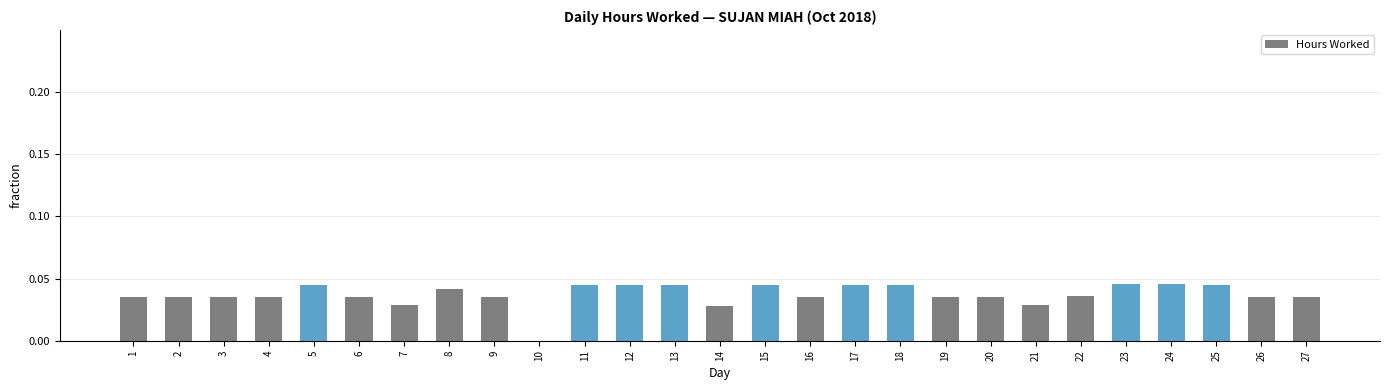

Are the bars grouped side by side (vs. stacked)?

No